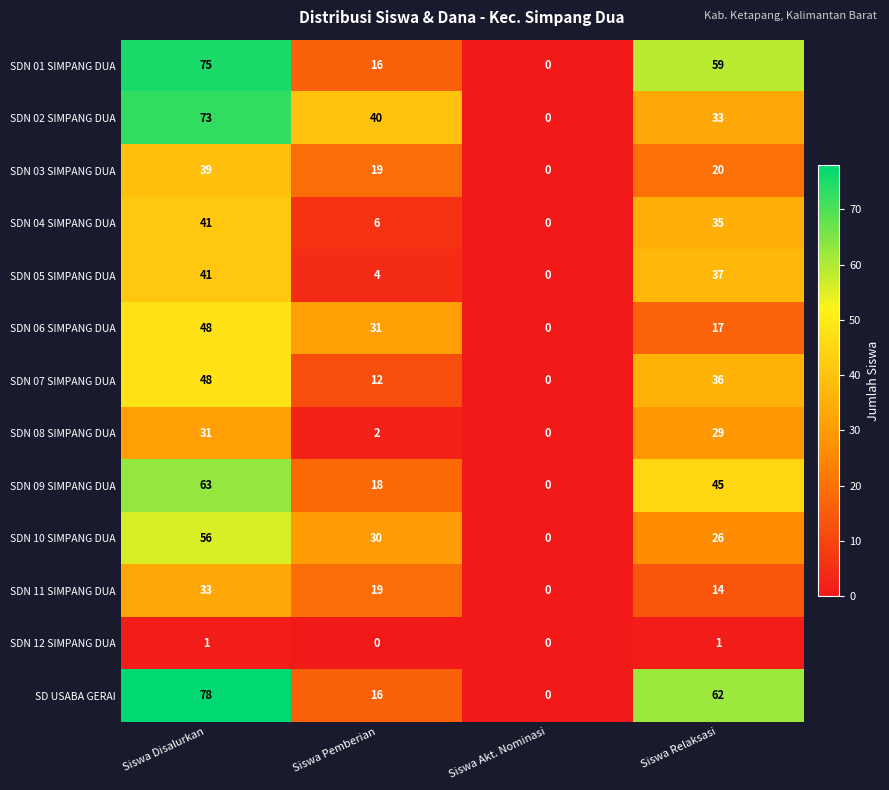

Which category has the lowest value in the SDN 08 SIMPANG DUA series?

Siswa Akt. Nominasi